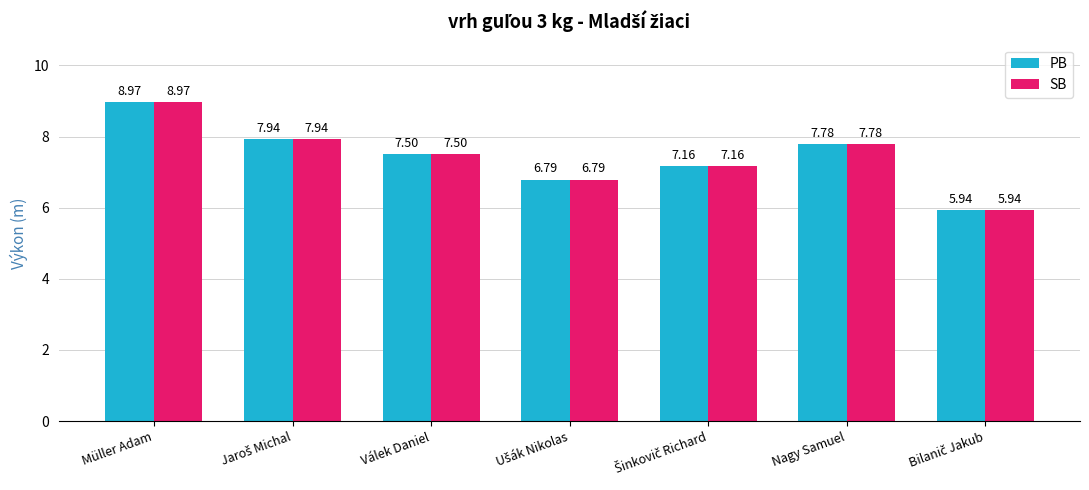

What is the average value of the SB series?

7.4